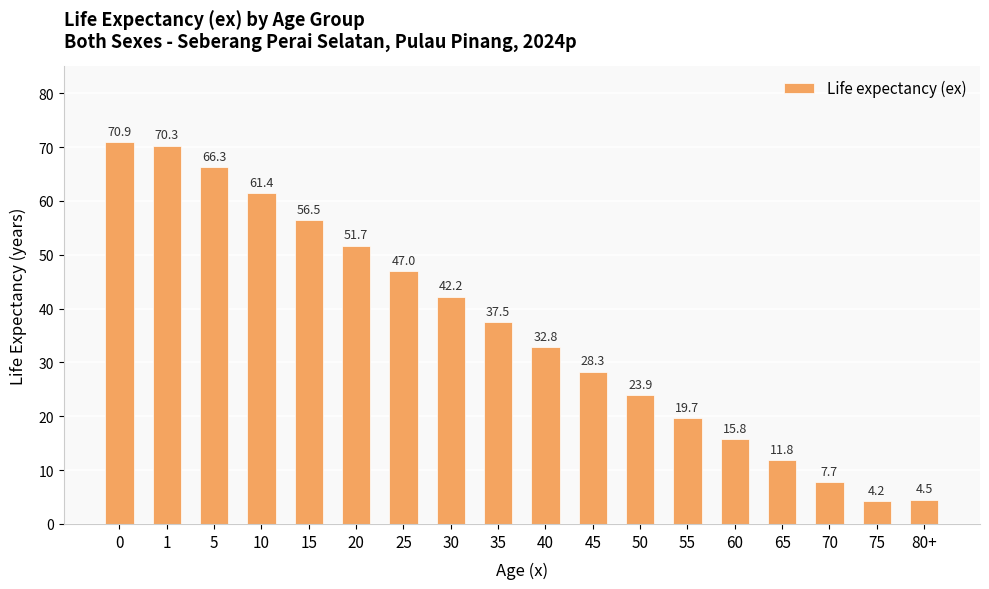

Is it true that the value at 10 is 99.8?

False